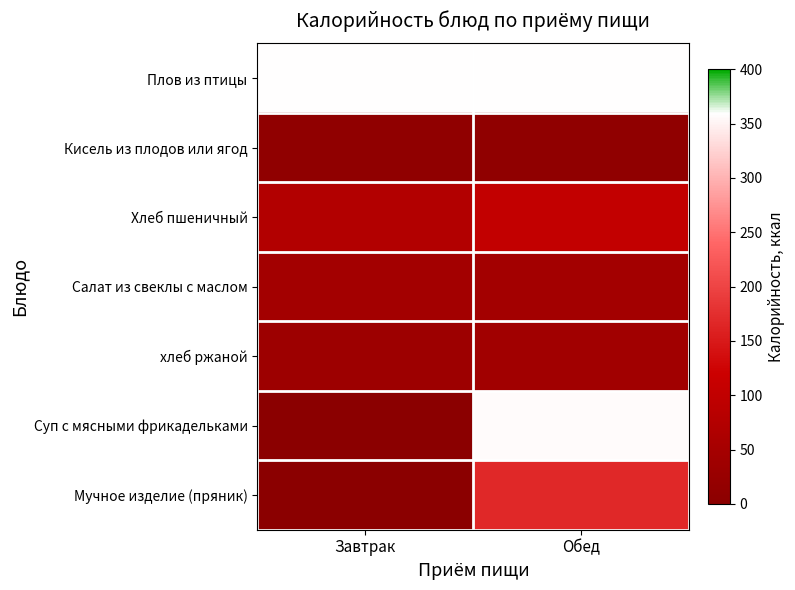

Reading left to right, list all the values displayed in this chart.

Плов из птицы: Завтрак=358.1	Обед=358.1
Кисель из плодов или ягод: Завтрак=11.9	Обед=11.9
Хлеб пшеничный: Завтрак=74.8	Обед=102.5
Салат из свеклы с маслом: Завтрак=46.8	Обед=46.8
хлеб ржаной: Завтрак=34.8	Обед=43.5
Суп с мясными фрикадельками: Завтрак=0.0	Обед=357.8
Мучное изделие (пряник): Завтрак=0.0	Обед=167.9